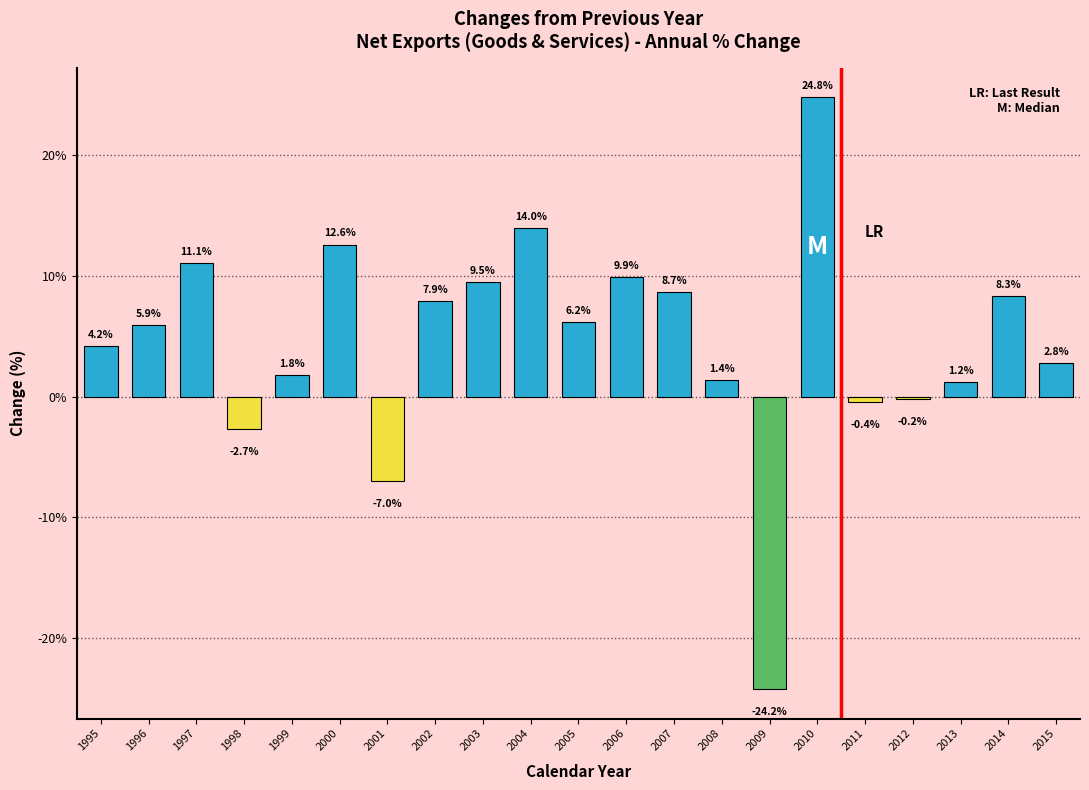

Which label corresponds to the smallest value in the chart?

2009